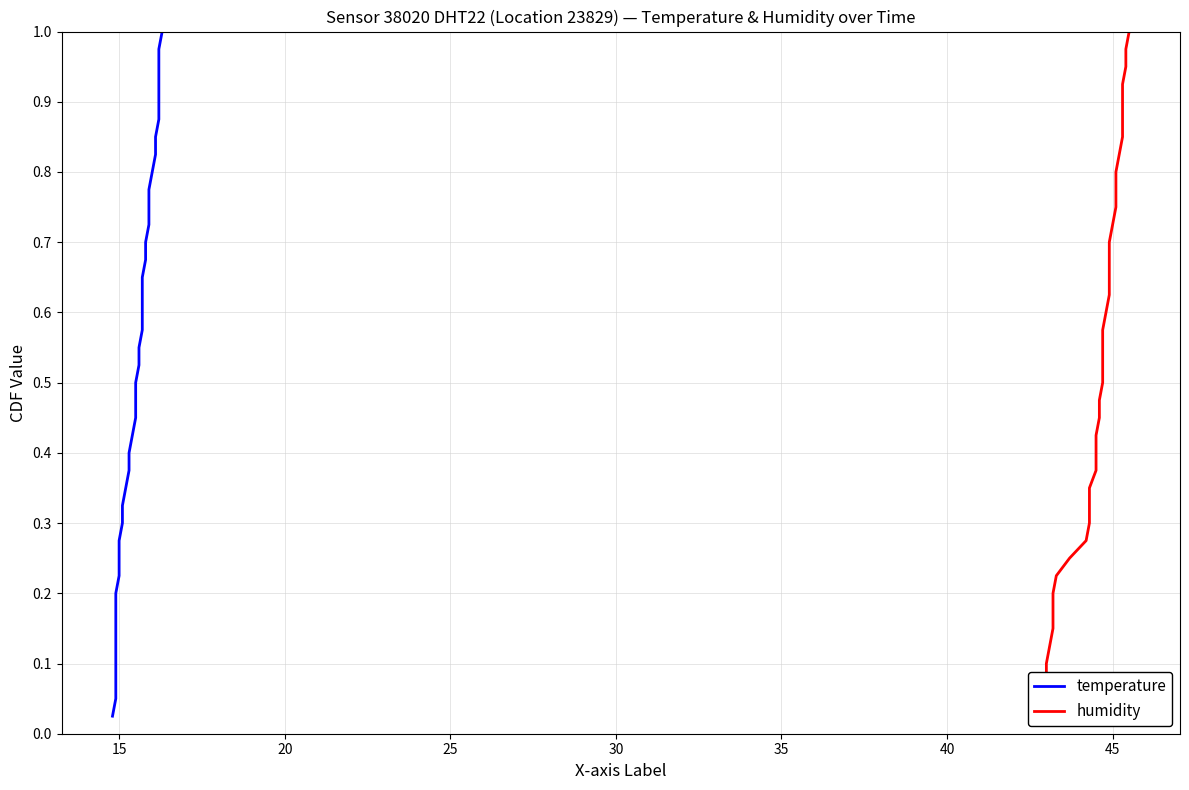

Does the chart have visible grid lines?

Yes